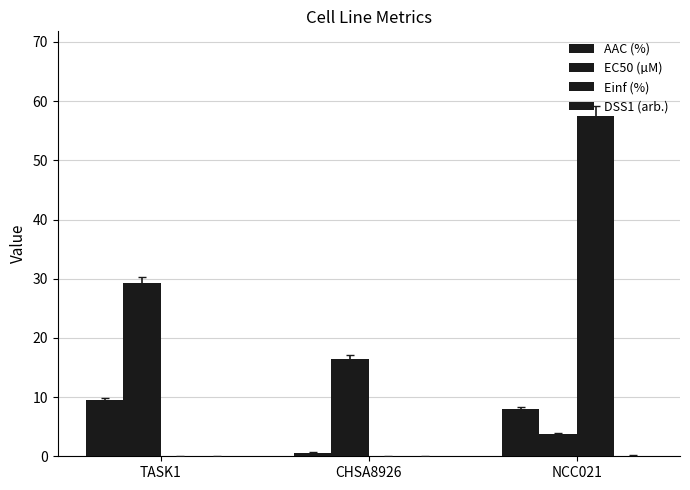

Reading left to right, list all the values displayed in this chart.

AAC (%): TASK1=9.5	CHSA8926=0.6	NCC021=8.1
EC50 (µM): TASK1=29.3	CHSA8926=16.5	NCC021=3.8
Einf (%): TASK1=0.0	CHSA8926=0.0	NCC021=57.4
DSS1 (arb.): TASK1=0.0	CHSA8926=0.0	NCC021=0.0